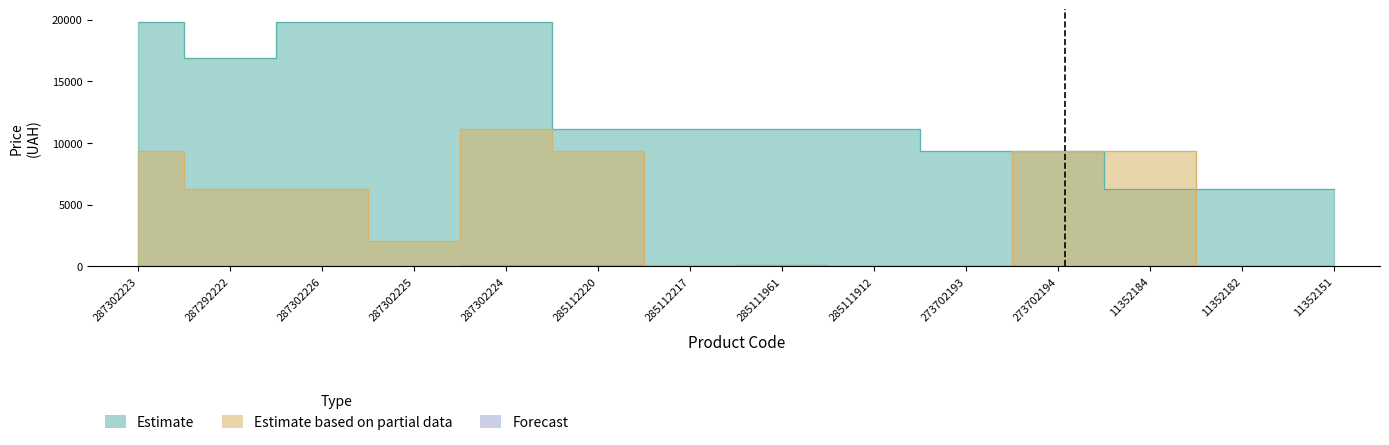

What is the label of the 14th point from the right?

287302223